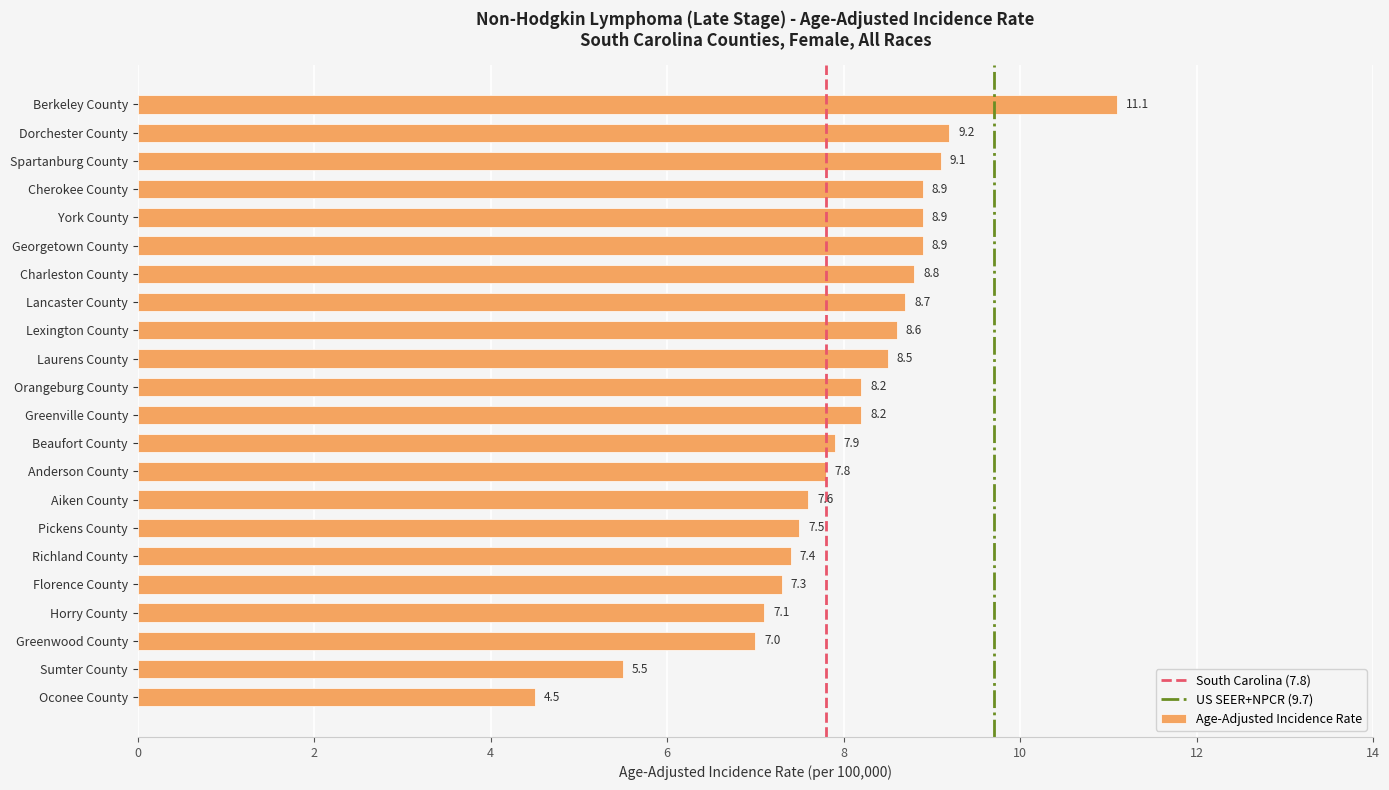

How many data points does each series have?

22